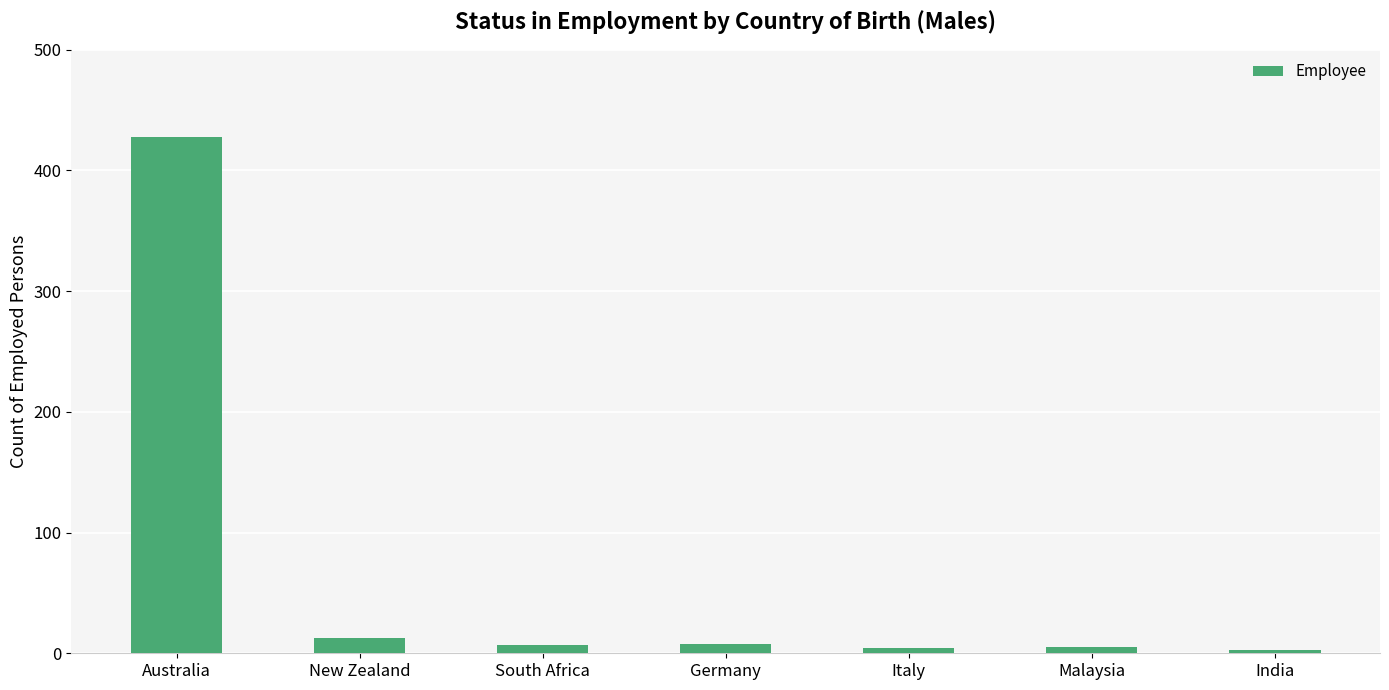

What is the smallest value displayed?

3